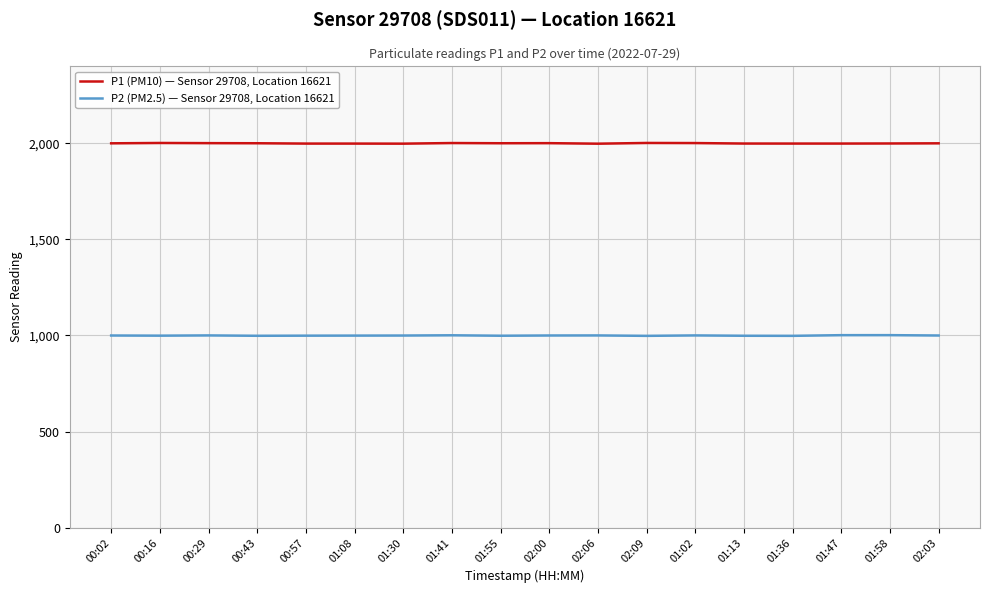

True or false: P2 (PM2.5) — Sensor 29708, Location 16621 and P1 (PM10) — Sensor 29708, Location 16621 intersect in this chart.

False